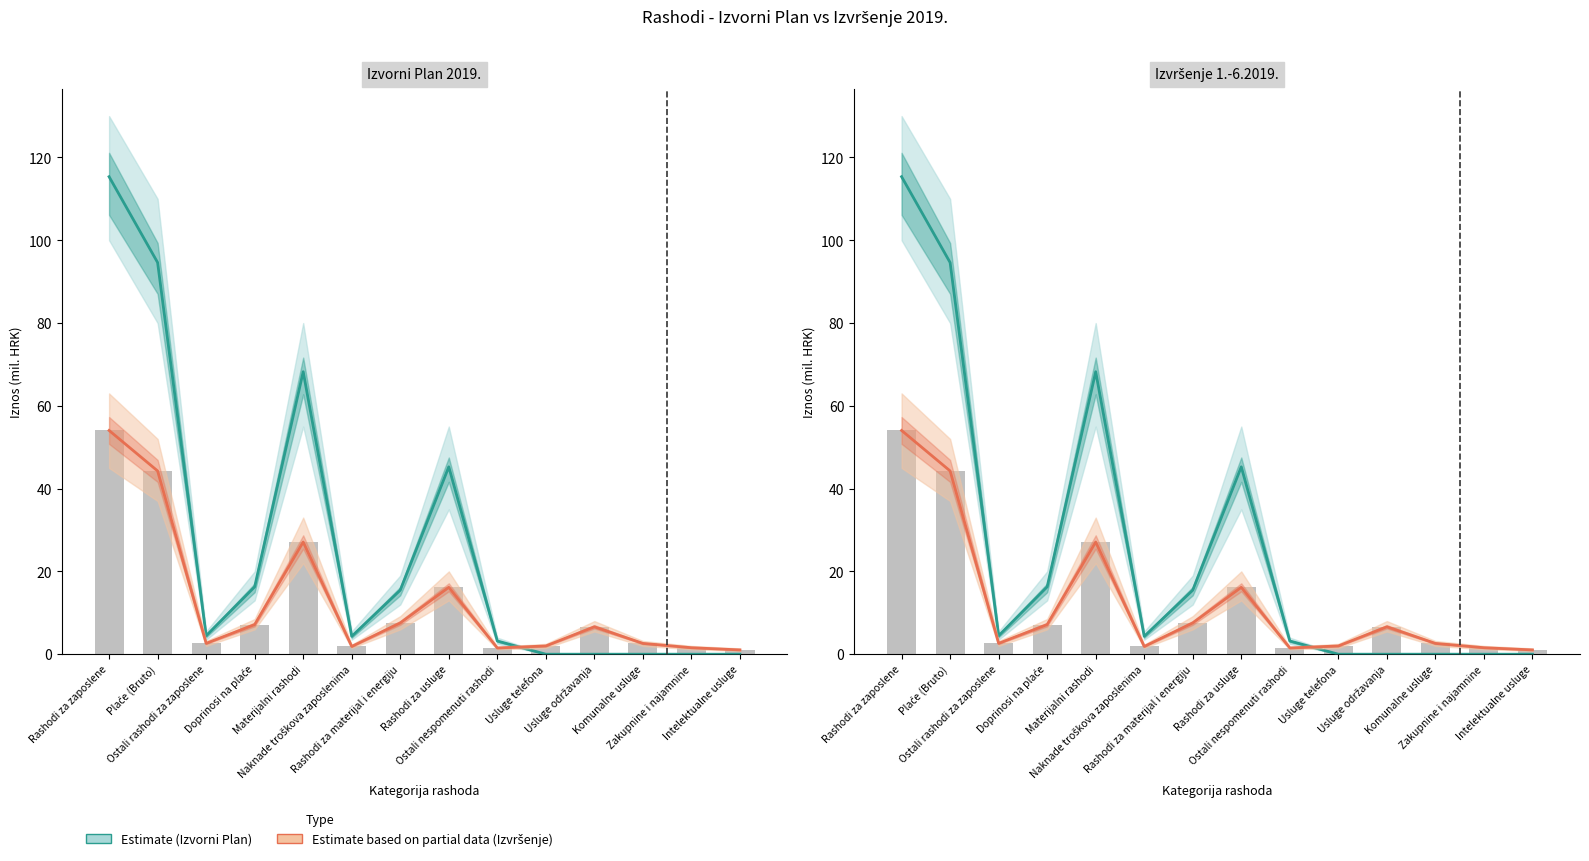

Which series changed the most between Rashodi za usluge and Intelektualne usluge?

Izvorni plan 2019.